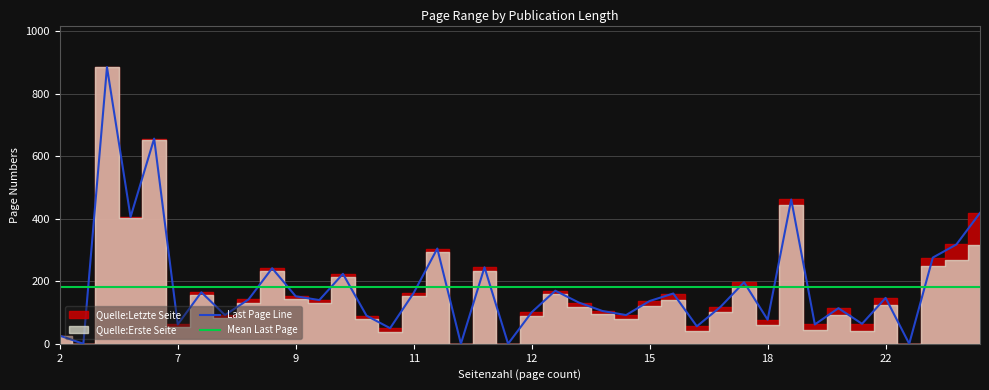

What is the maximum value for Quelle:Letzte Seite?

886